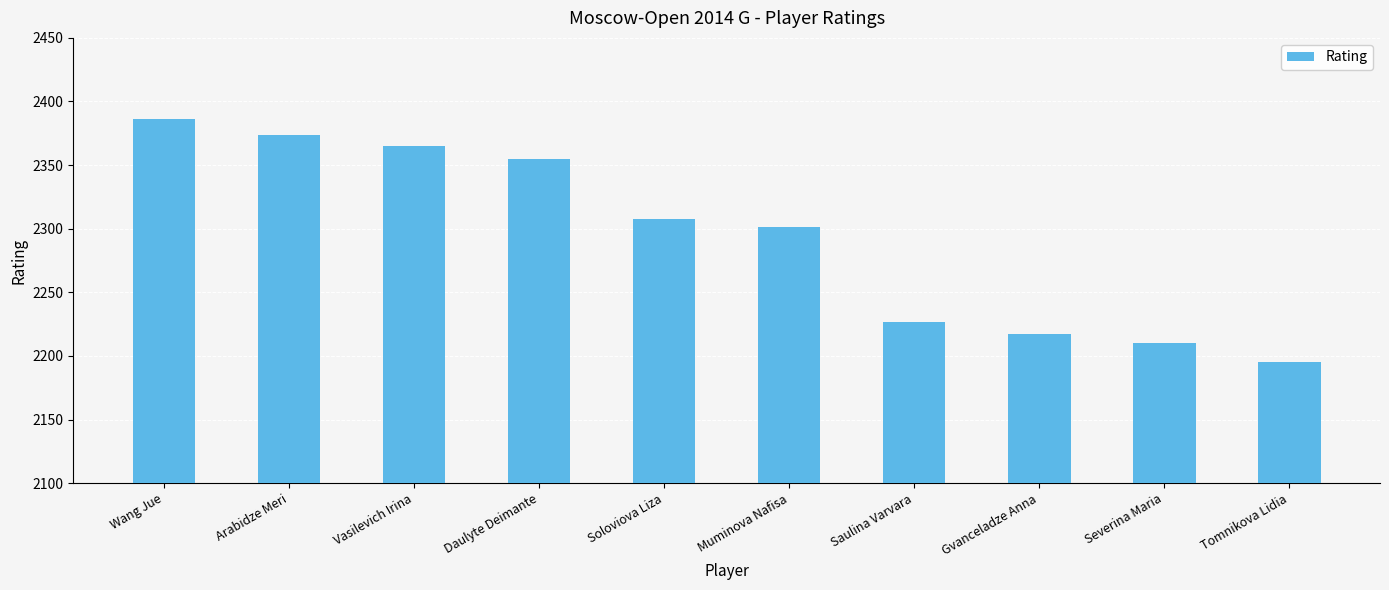

What is the average value?

2294